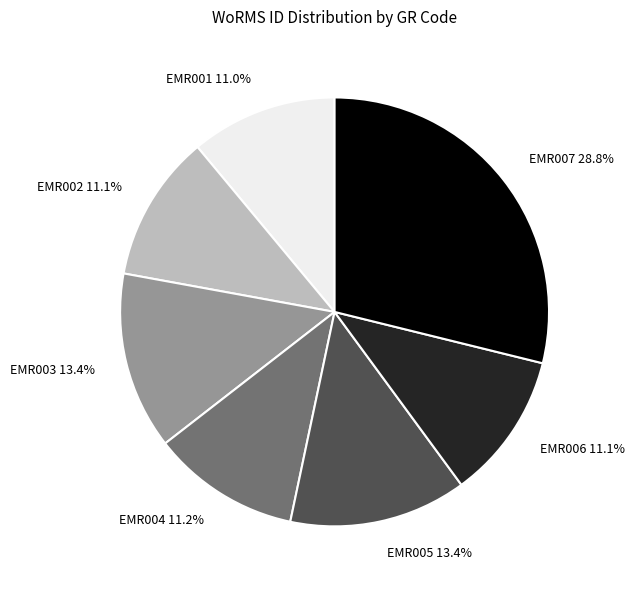

Which category has the biggest portion of the pie?

EMR007